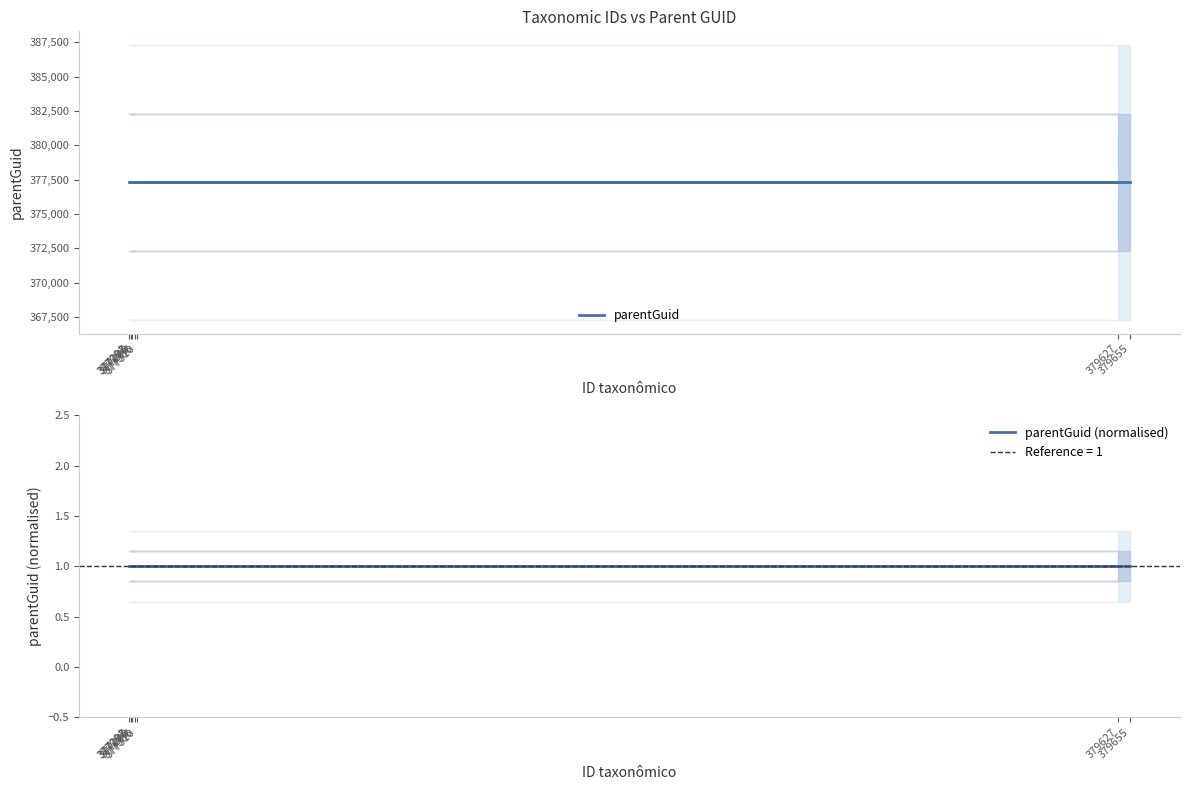

Which category has the highest value across all series?

379655